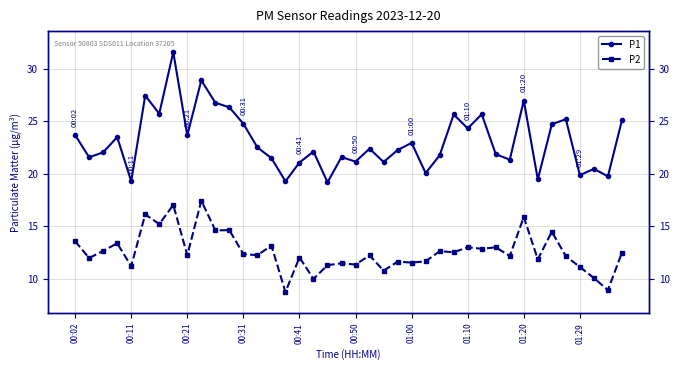

What position from the left is 00:11?

2